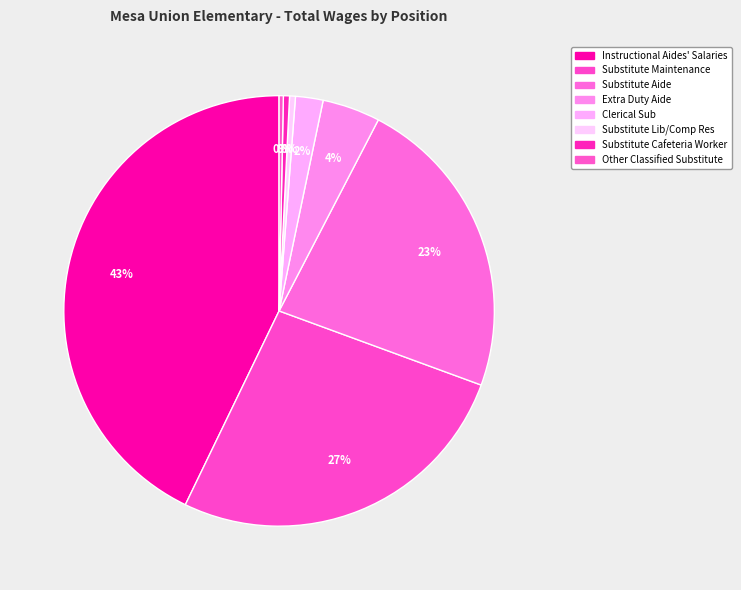

Rank the categories by value from lowest to highest.

Other Classified Substitute, Substitute Lib/Comp Res, Substitute Cafeteria Worker, Clerical Sub, Extra Duty Aide, Substitute Aide, Substitute Maintenance, Instructional Aides' Salaries